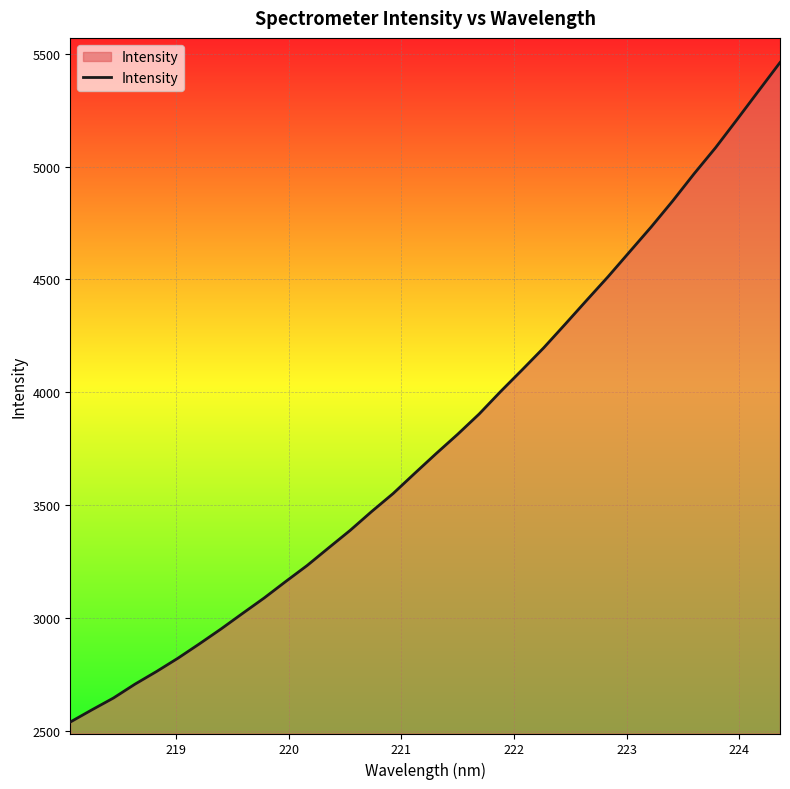

What is the difference between the maximum and minimum values?

2922.2